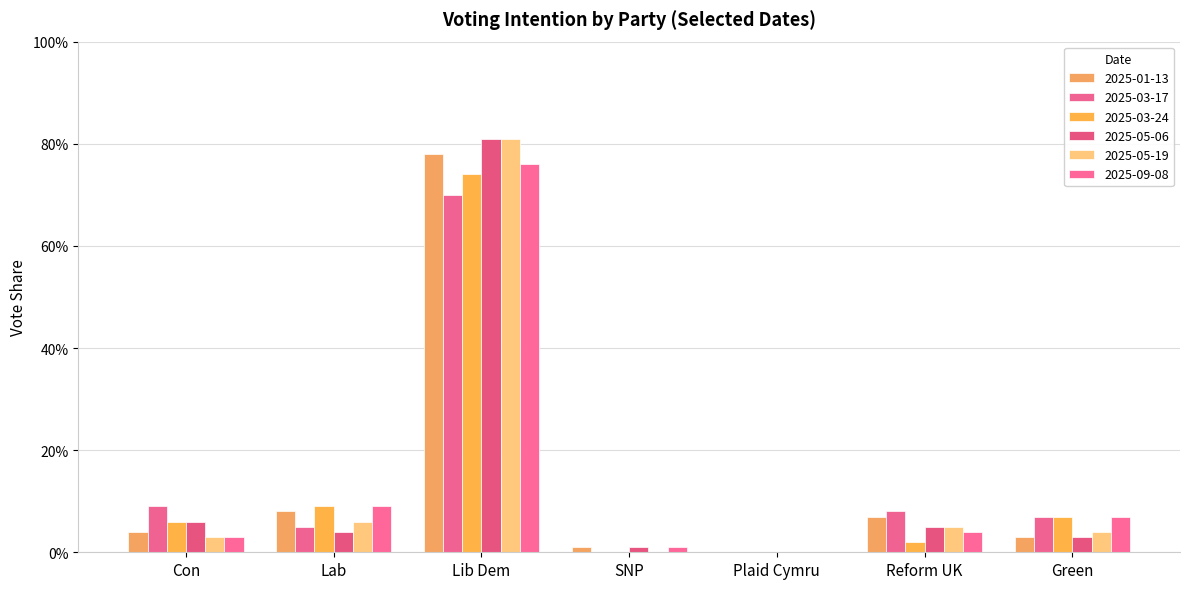

Between Reform UK and Green, which is larger?

Reform UK